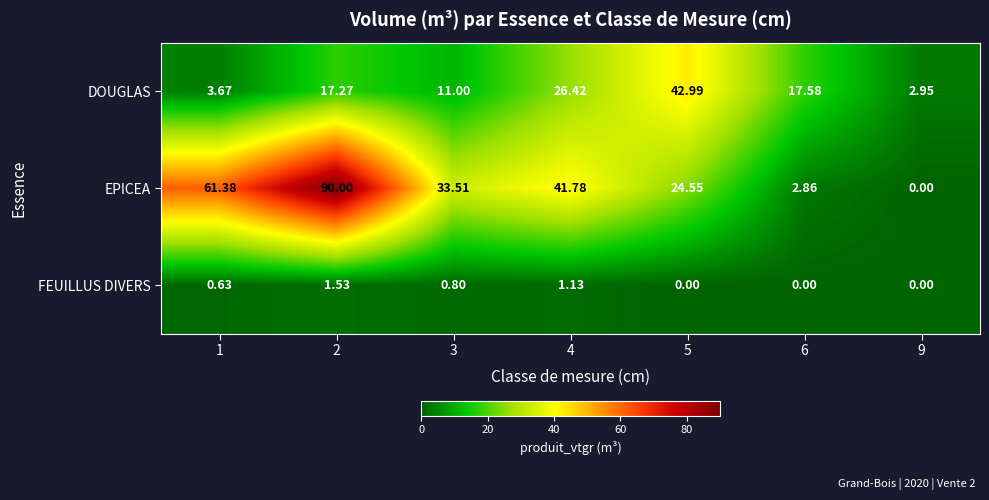

At 3, list the series in order from smallest to largest.

FEUILLUS DIVERS, DOUGLAS, EPICEA